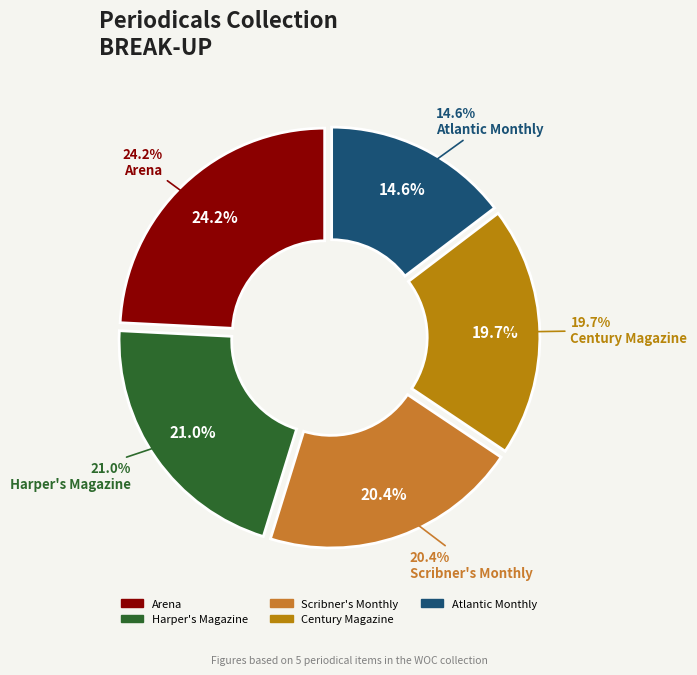

To the nearest percent, what is the combined percentage of Century Magazine and Arena?

44%